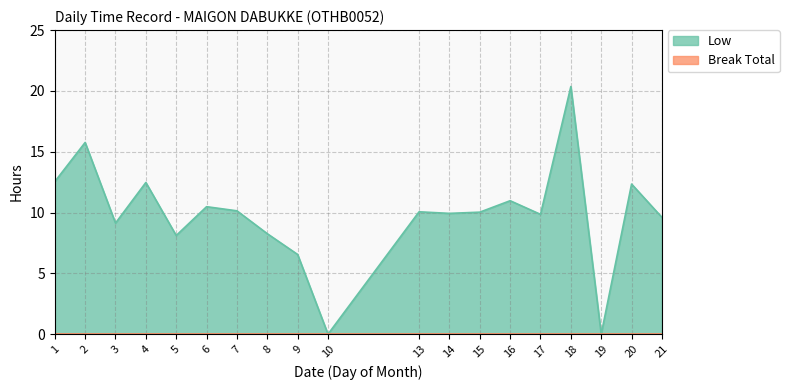

What is the value of the 18th point from the left?

12.3